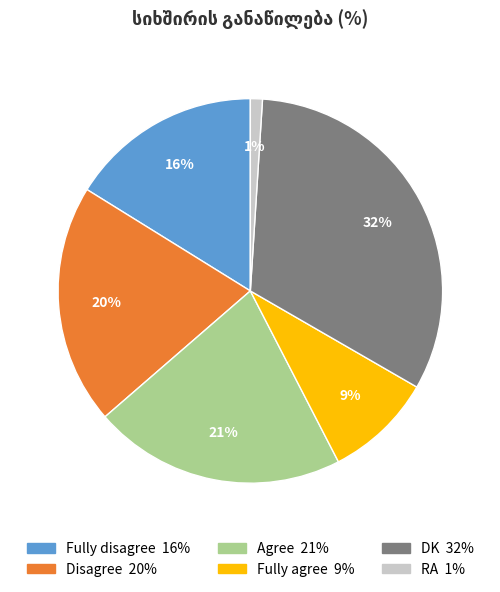

How many slices are in this pie chart?

6